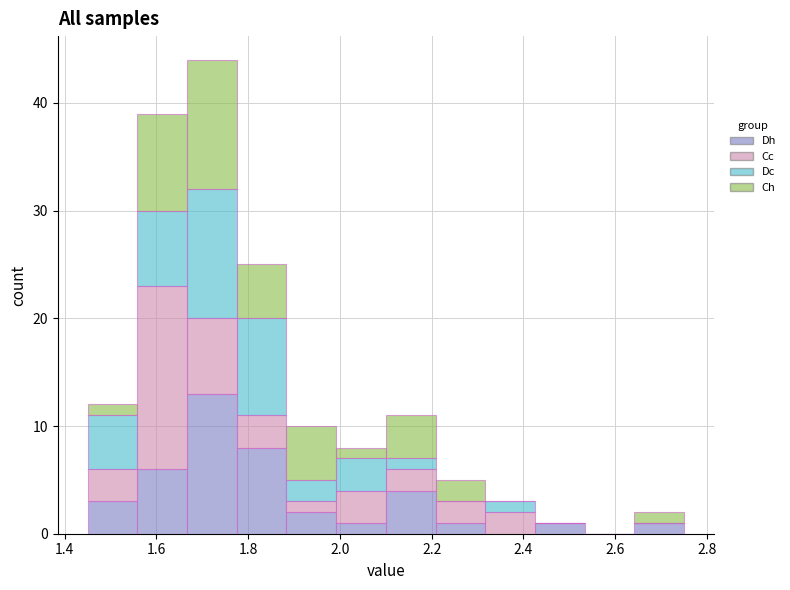

Which range on the x-axis has the tallest stacked bar (by total height)?

1.66 to 1.78